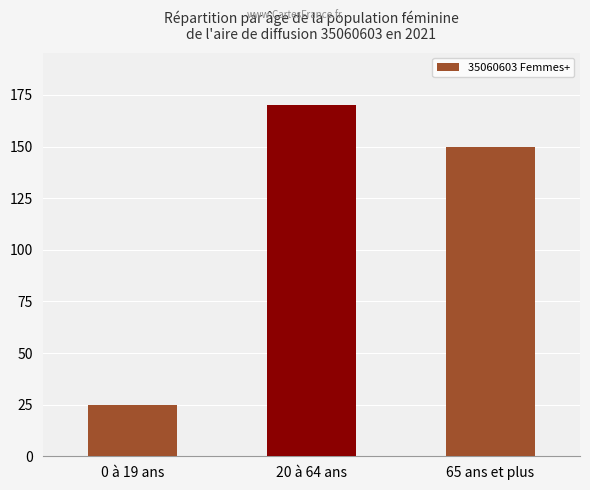

What is the value of the 2nd bar from the left?

170